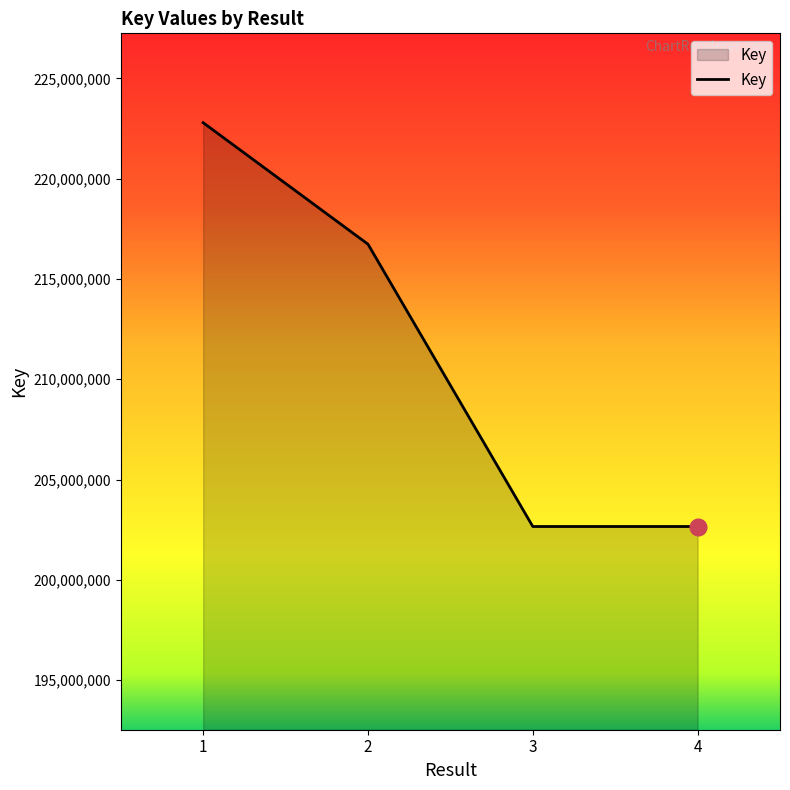

What is the greatest value displayed?

222792487